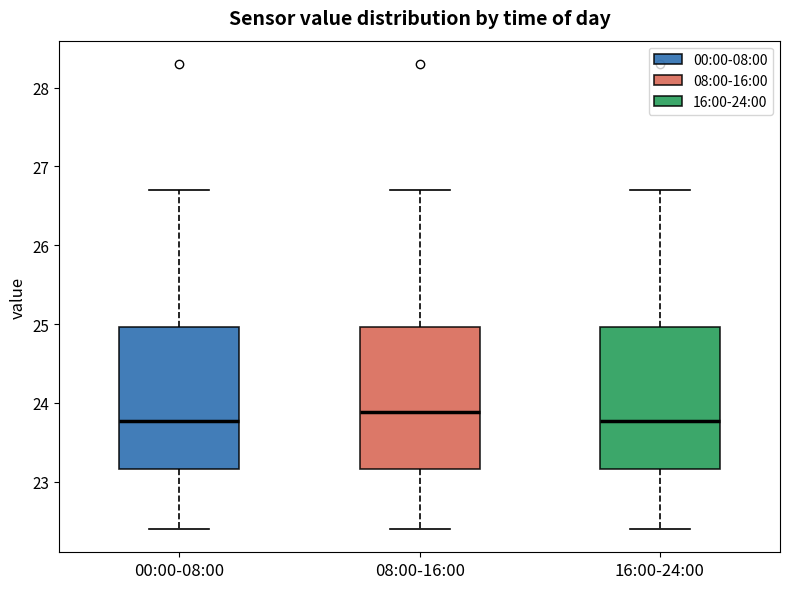

Reading left to right, read every box against the y-axis: the position of its median line, the range the box covers, and the ends of its whiskers. The values are not printed on the chart, so give them approximately, as read against the axis.

00:00-08:00: median 23.8, box 23.2 to 25.0, whiskers 22.4 to 26.7
08:00-16:00: median 23.9, box 23.2 to 25.0, whiskers 22.4 to 26.7
16:00-24:00: median 23.8, box 23.2 to 25.0, whiskers 22.4 to 26.7